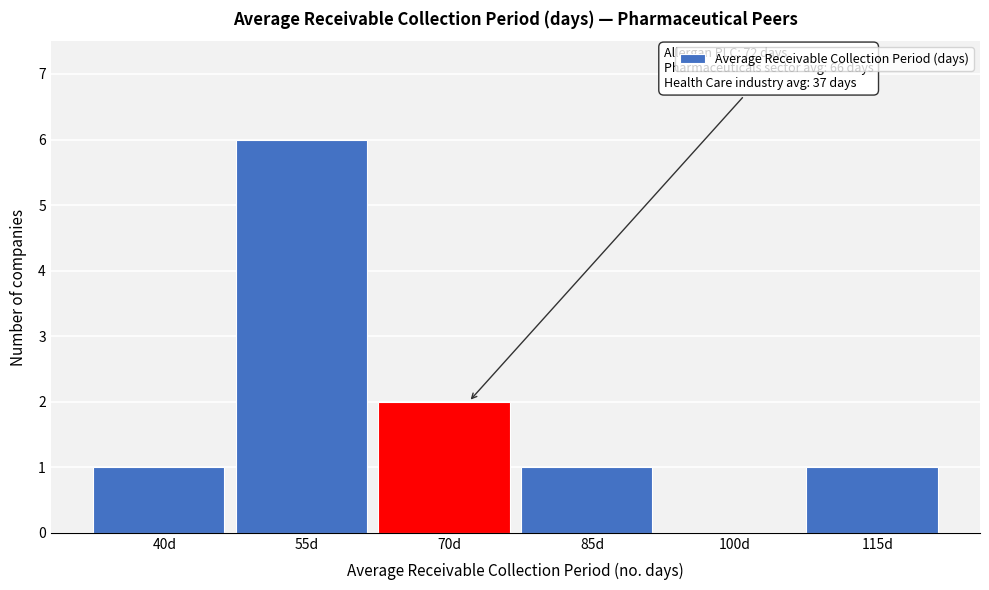

Reading left to right, what are all the values shown in this chart?

40d=1	55d=6	70d=2	85d=1	100d=0	115d=1